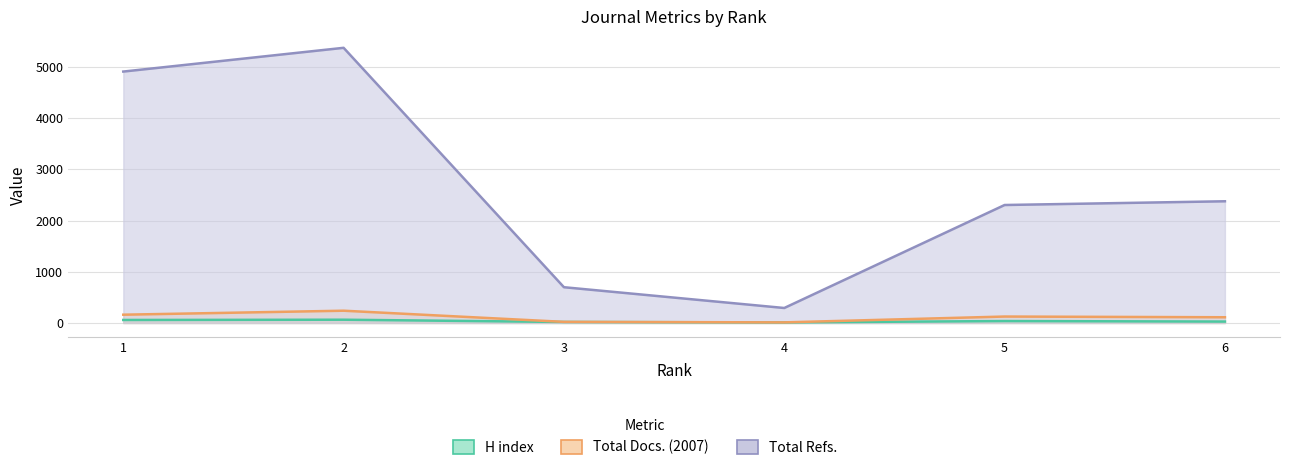

What is the difference between the maximum and minimum values in the Total Refs. series?

5083